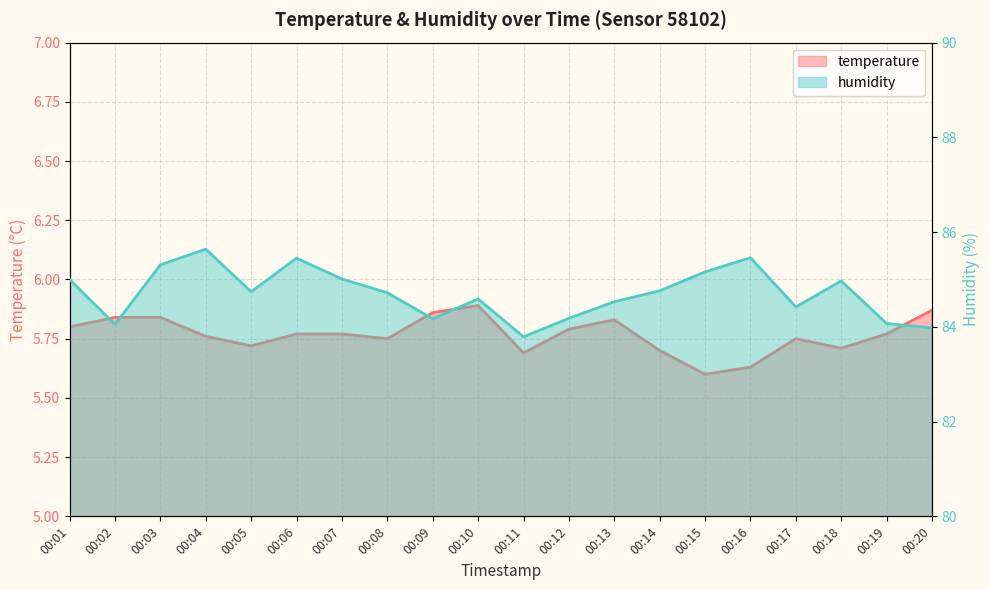

True or false: humidity has a value of 85.2 at 00:15.

True